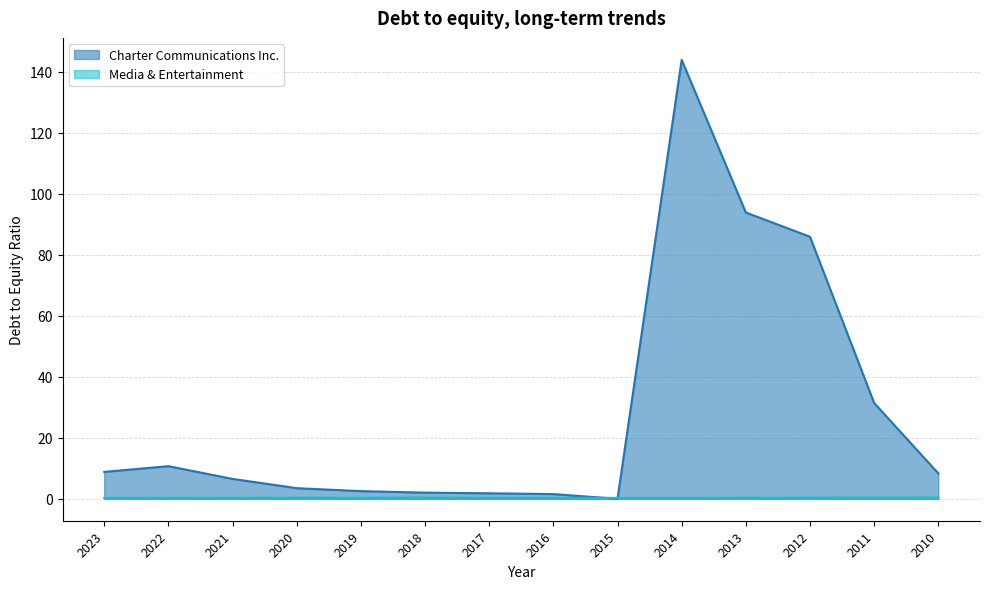

Where is Charter Communications Inc. nearest to the value 71?

2012